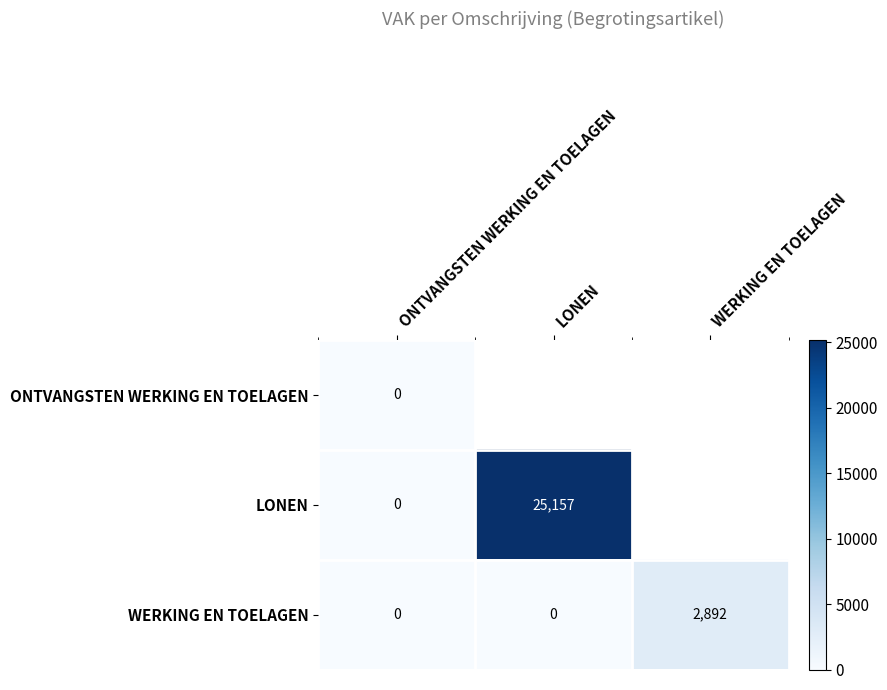

List the labels in order of ONTVANGSTEN WERKING EN TOELAGEN value, smallest first.

ONTVANGSTEN WERKING EN TOELAGEN, LONEN, WERKING EN TOELAGEN